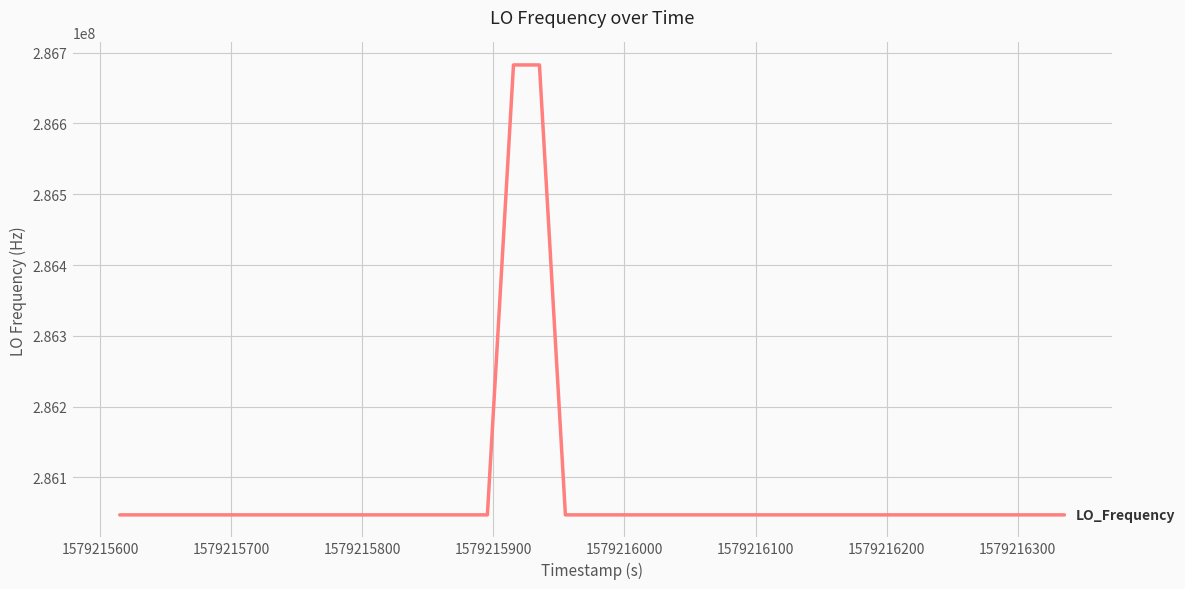

What is the minimum value shown in the chart?

286046999.8